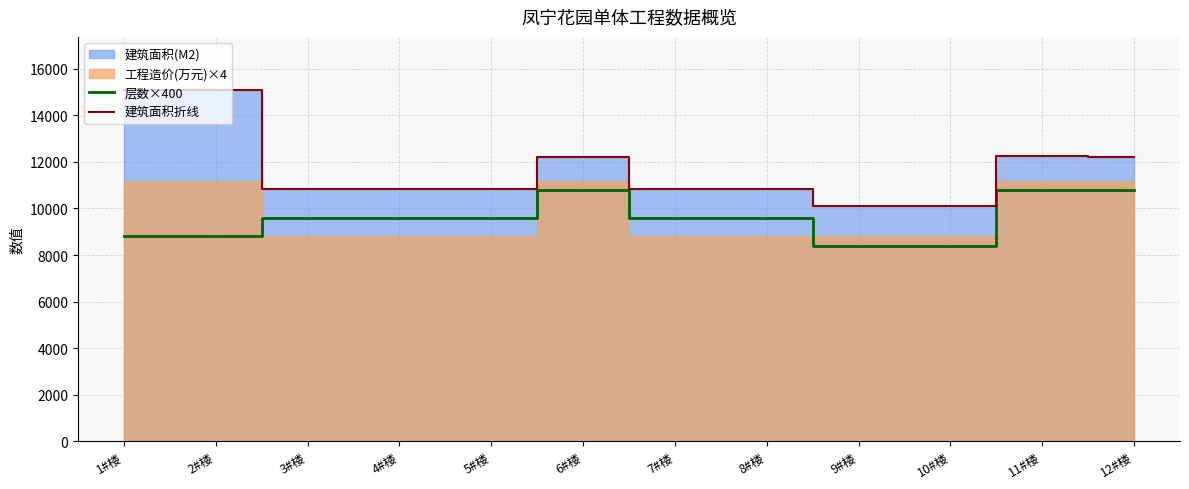

True or false: 建筑面积折线 and 层数×400 intersect in this chart.

False